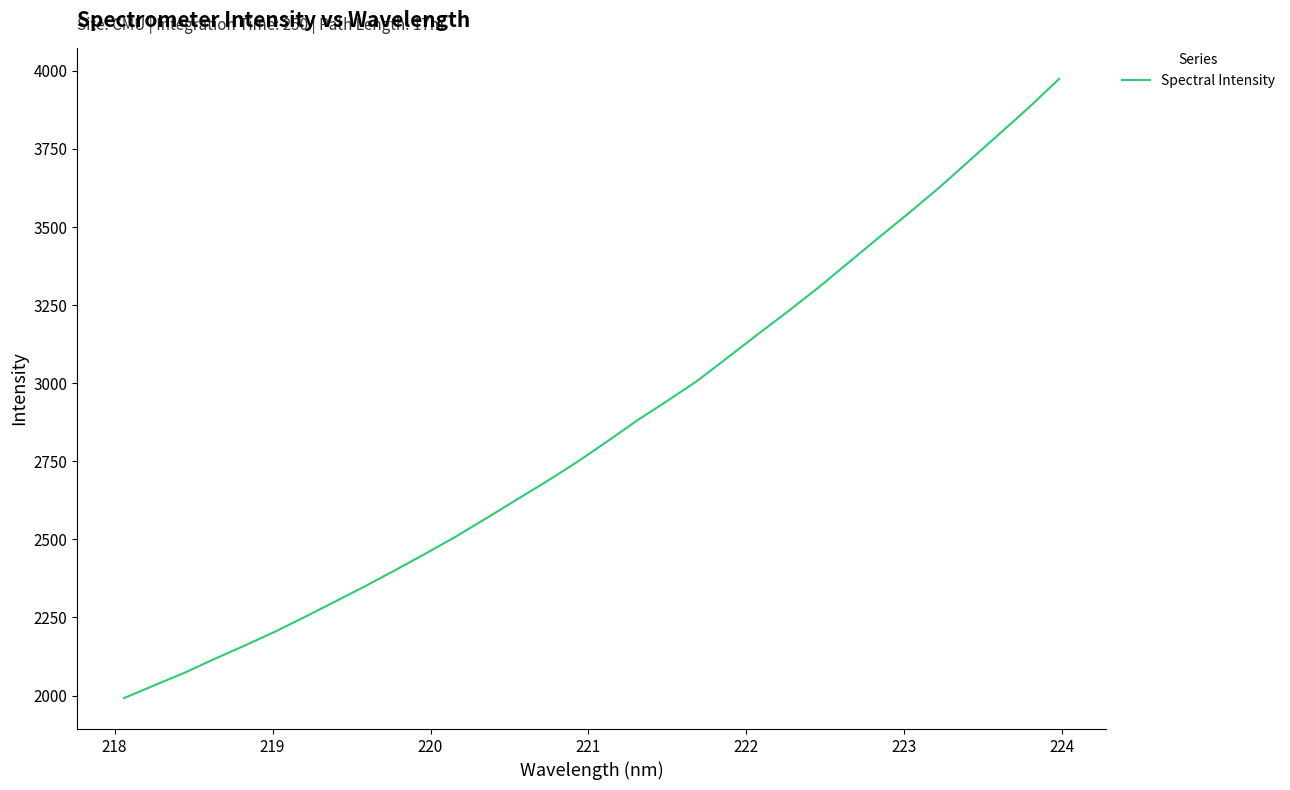

What is the minimum value shown in the chart?

1991.9